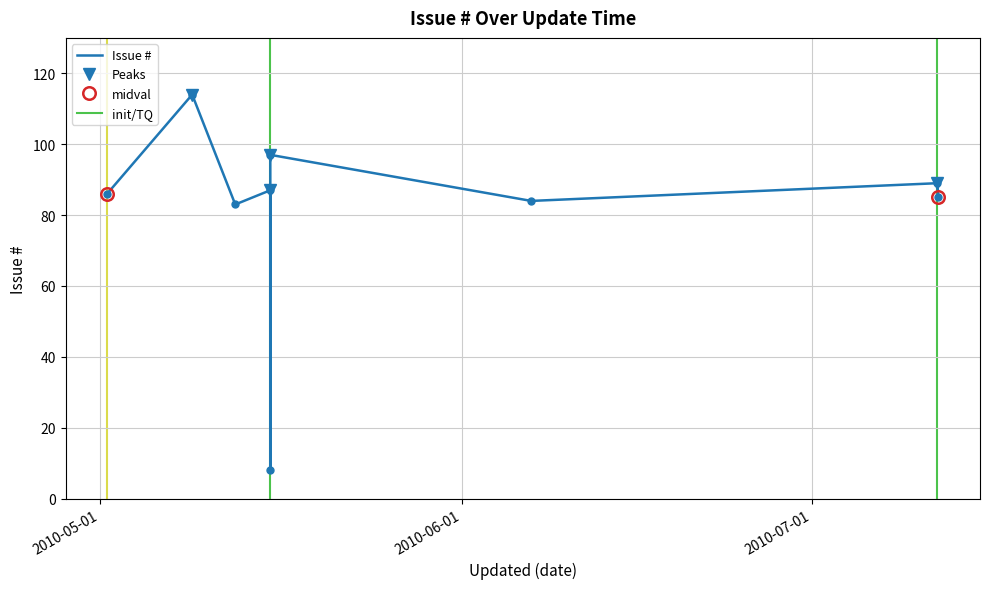

True or false: the data shows 85 at 2010-07-11.

True